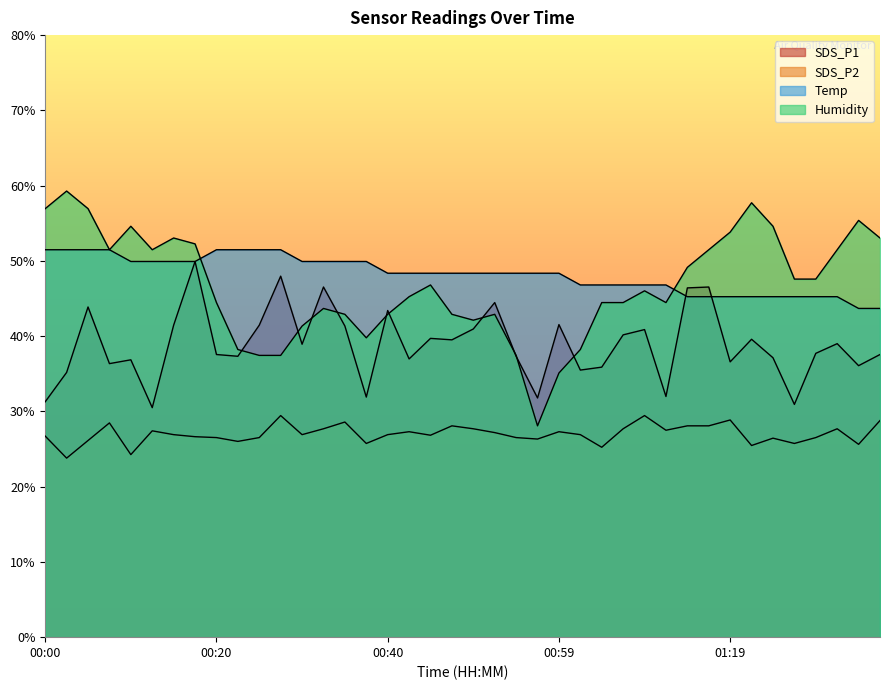

What is the label of the 3rd point from the right?

01:31